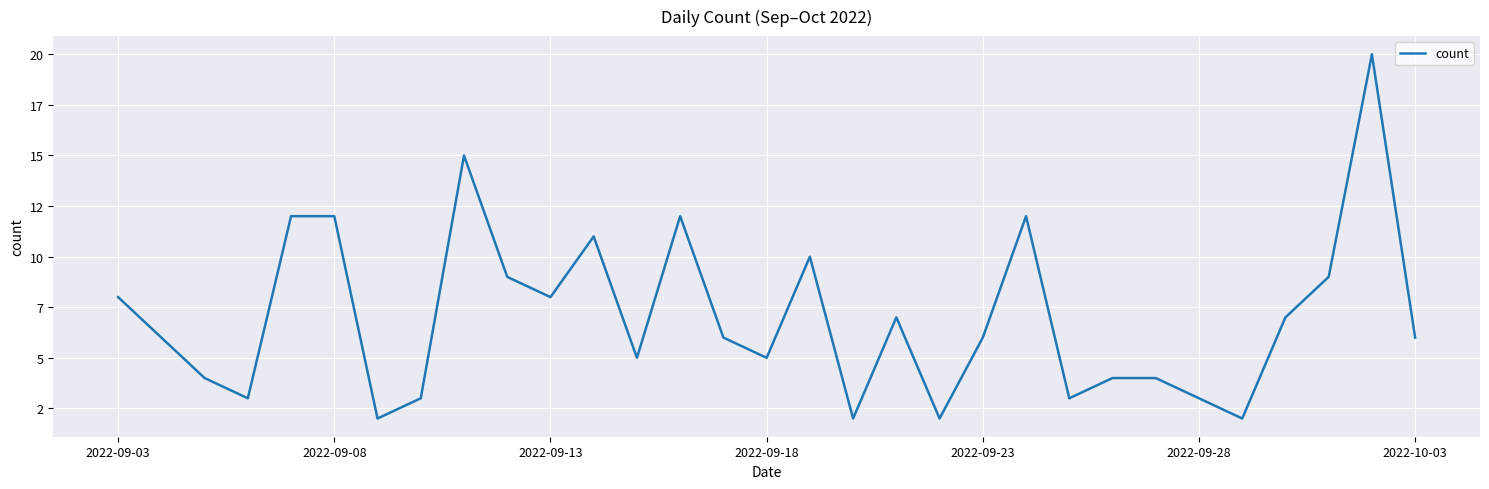

What is the smallest value displayed?

2